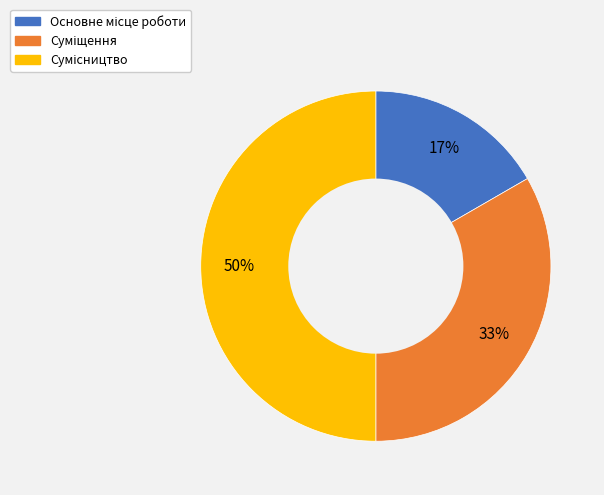

To the nearest percent, what is the average slice percentage?

33%